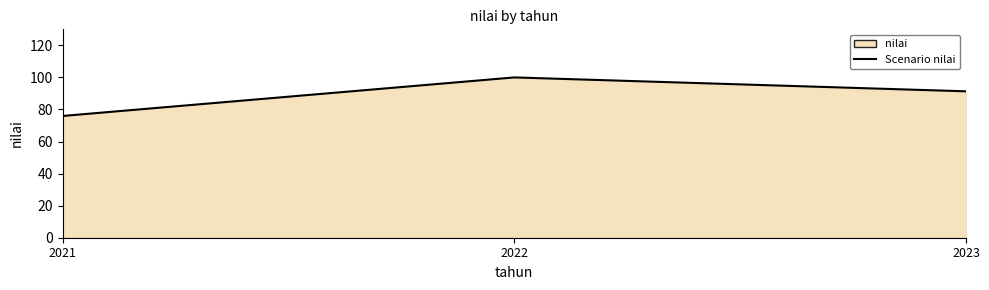

Which label corresponds to the smallest value in the chart?

2021